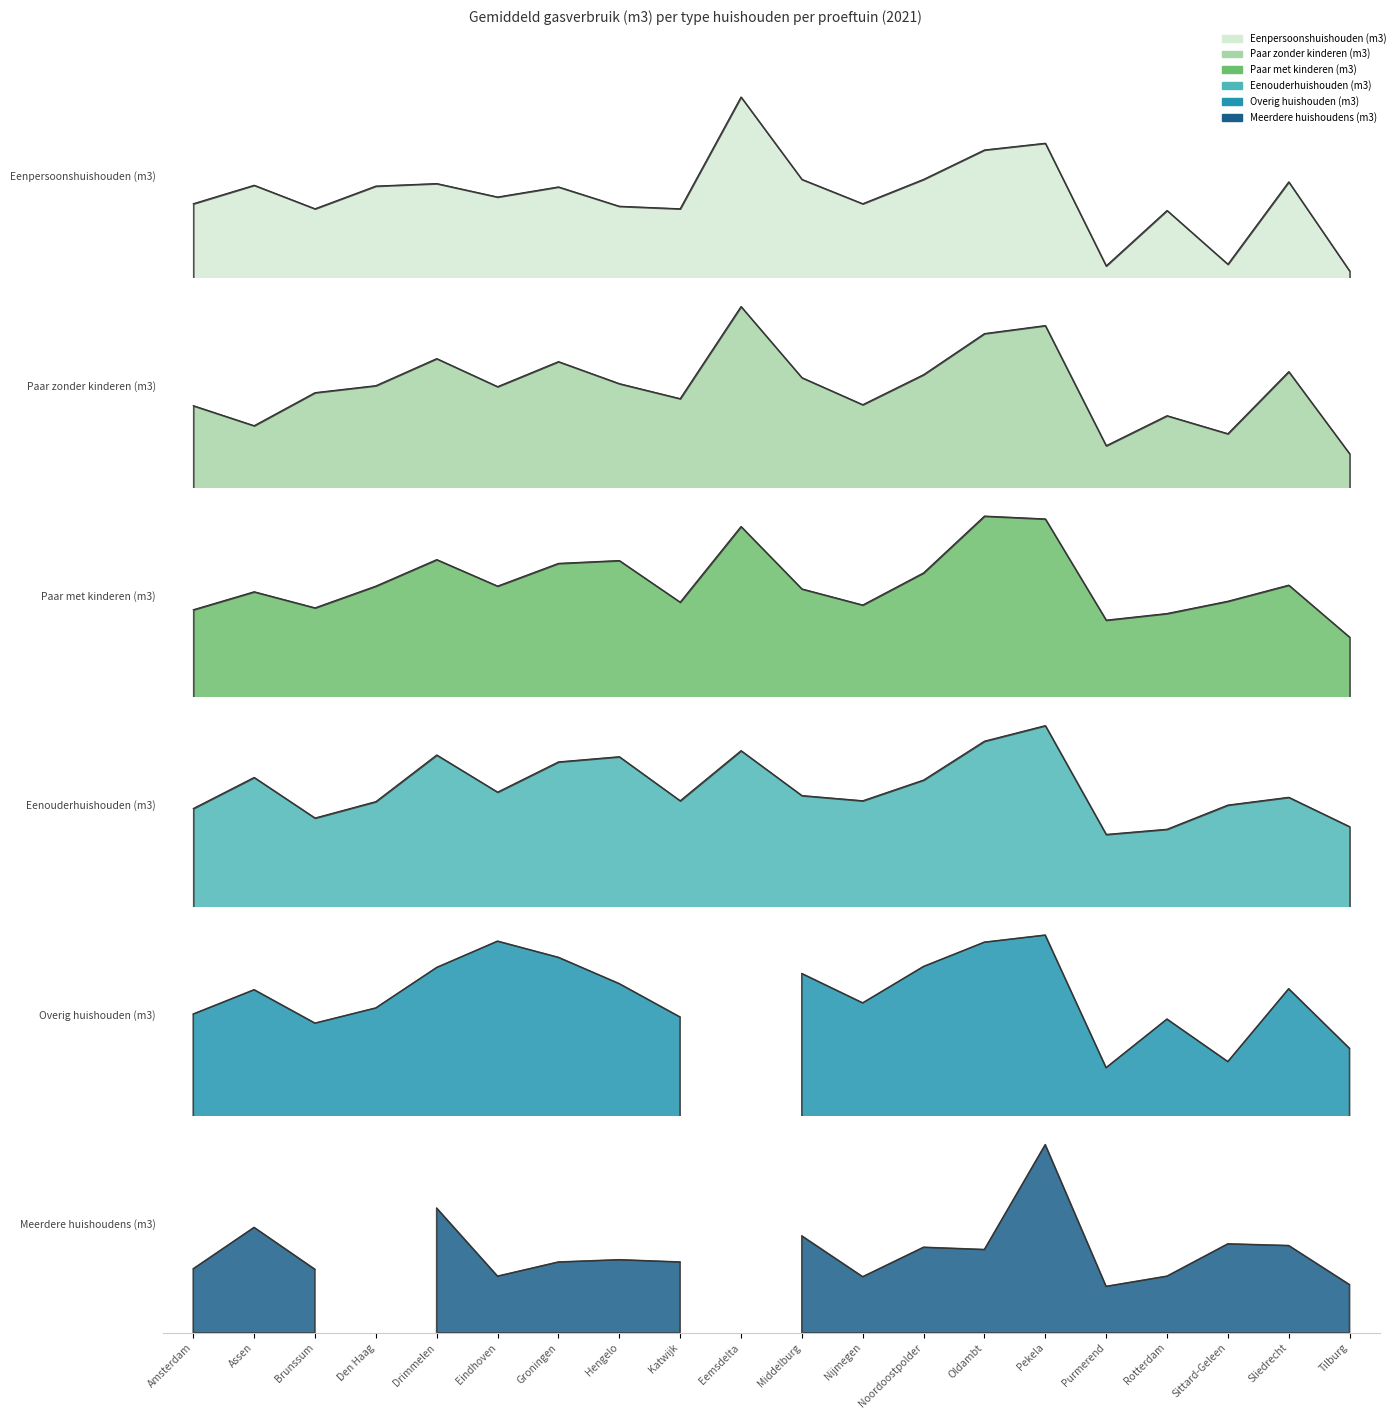

Count the number of categories in the chart.

20